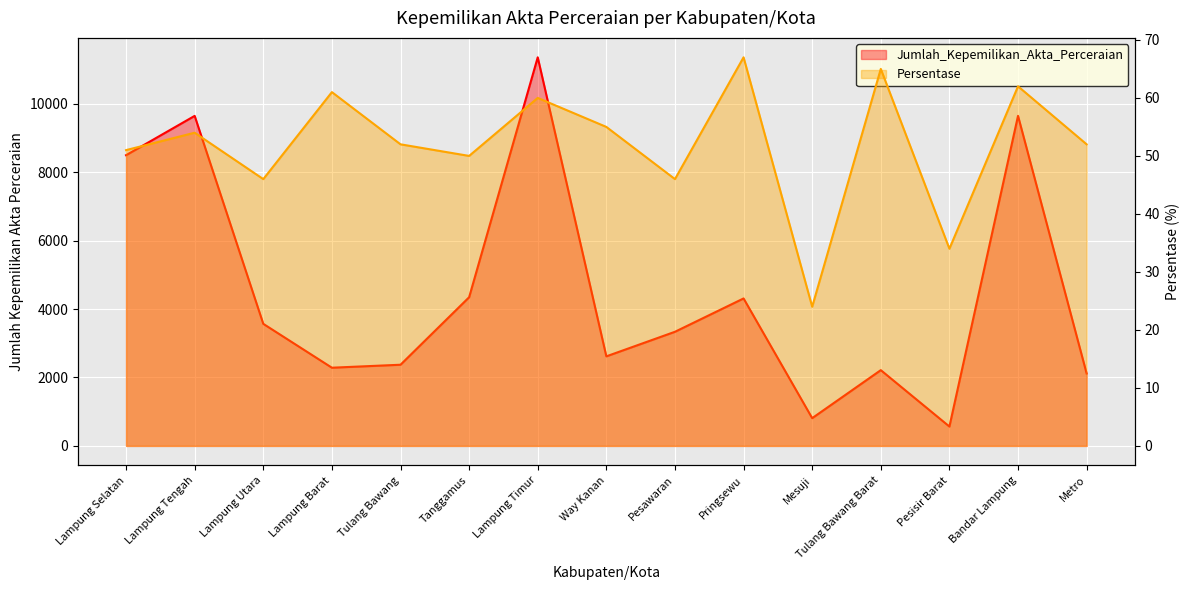

Which series has the largest range (max minus min)?

Jumlah_Kepemilikan_Akta_Perceraian